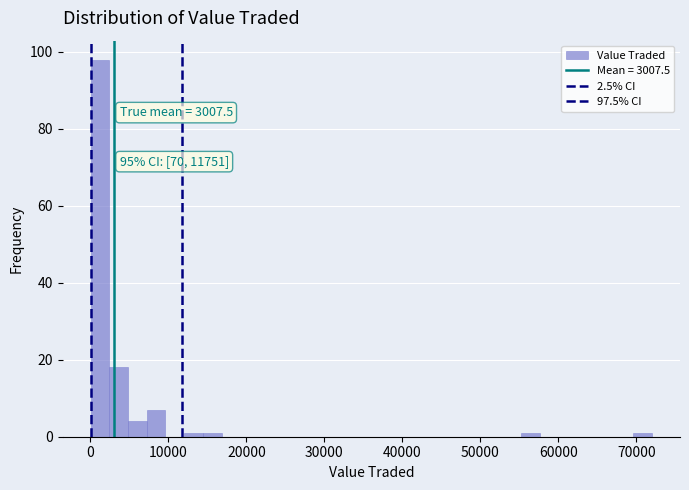

Around what value on the x-axis is the tallest bar? Give the approximate position of its centre, as read against the axis.

1000